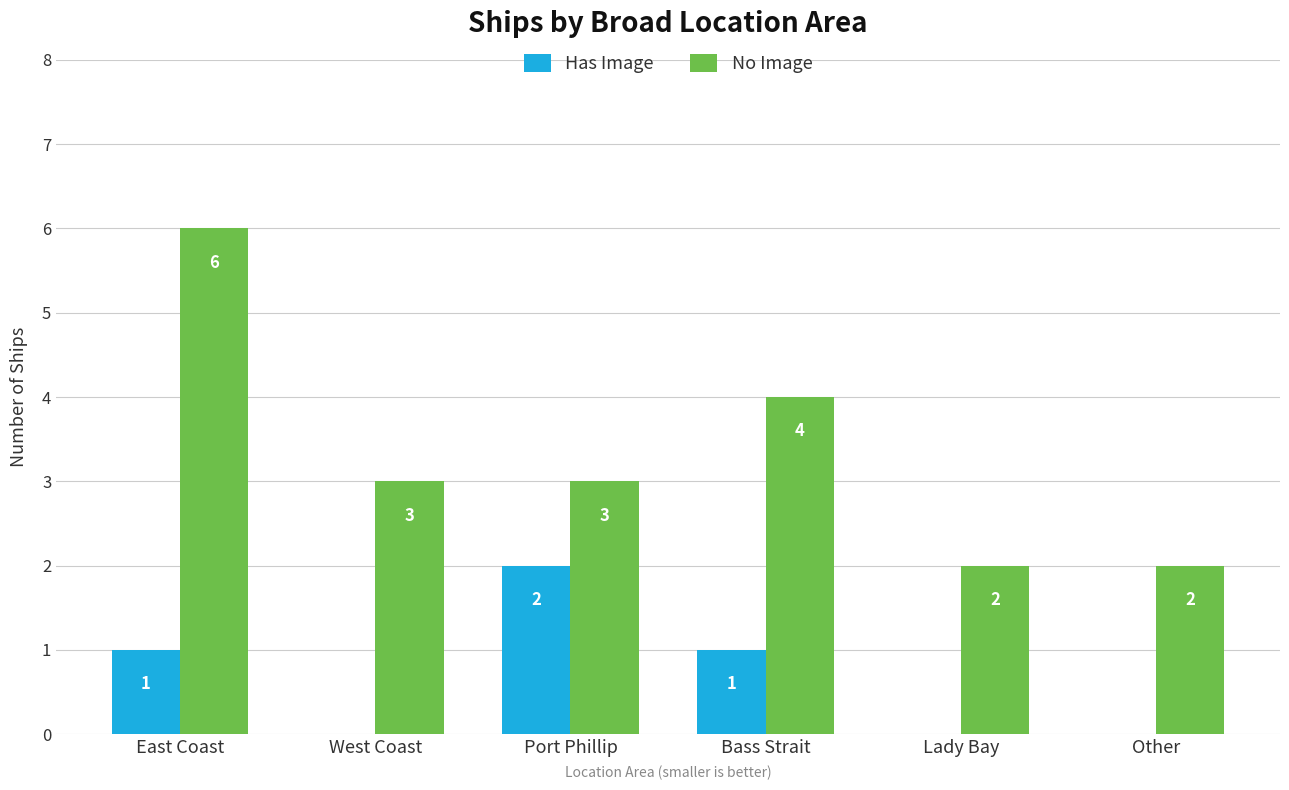

What is the greatest value displayed?

6